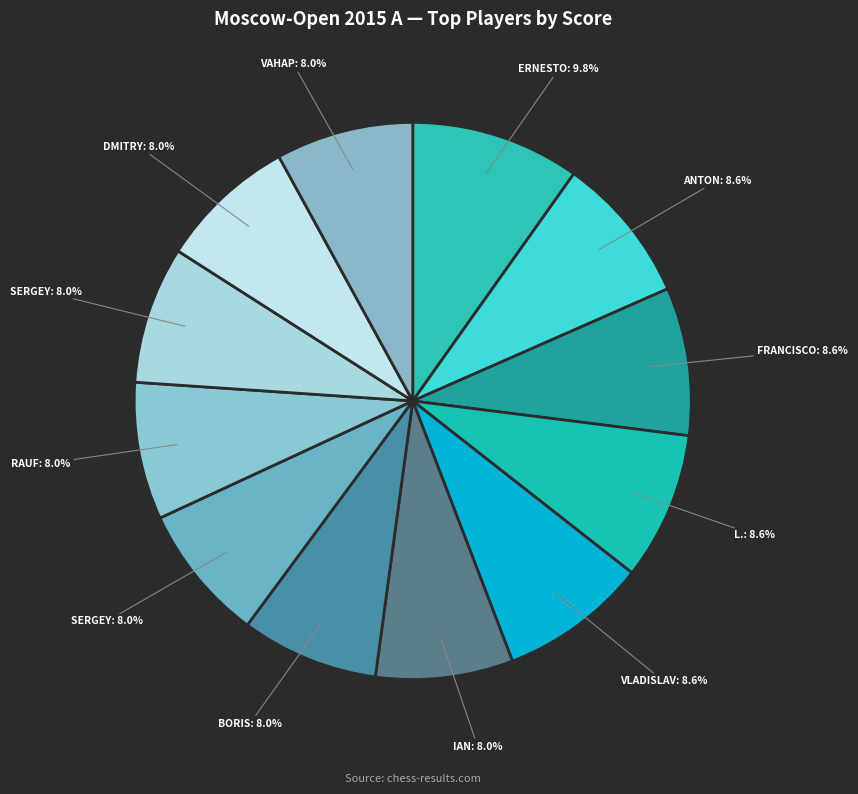

Which slice is the smallest?

Nepomniachtchi Ian